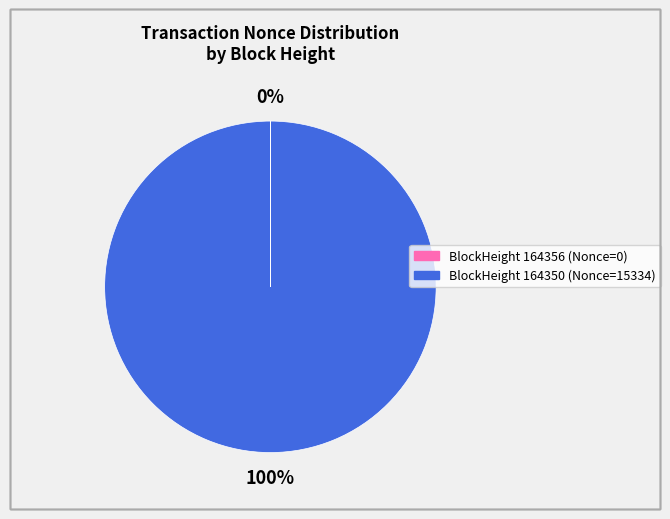

Does any single category account for the majority?

Yes